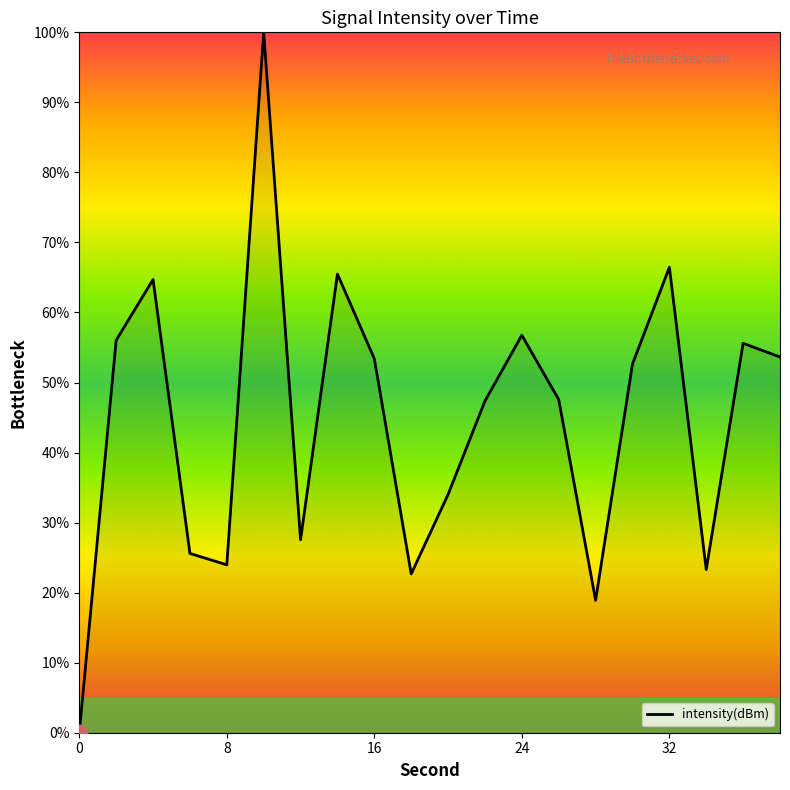

What is the difference between the maximum and minimum values?

100.0